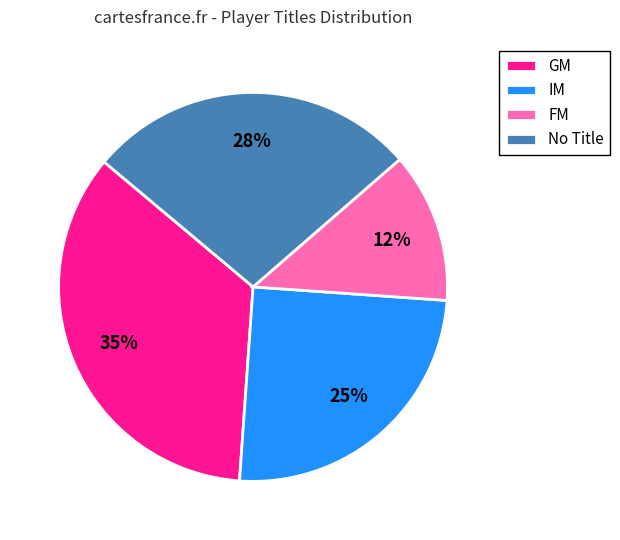

To the nearest percent, what is the difference between the IM and No Title slice percentages?

2%